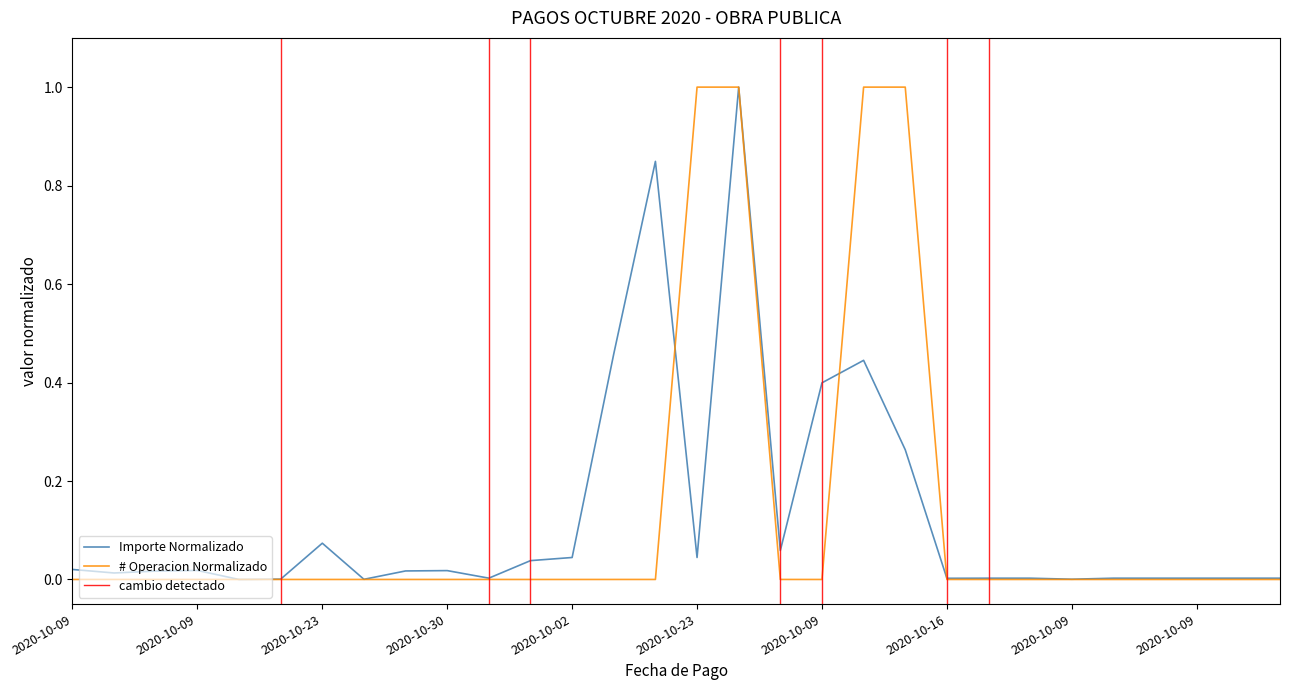

What is the approximate value of Operation Number at 2020-10-23?

1.0